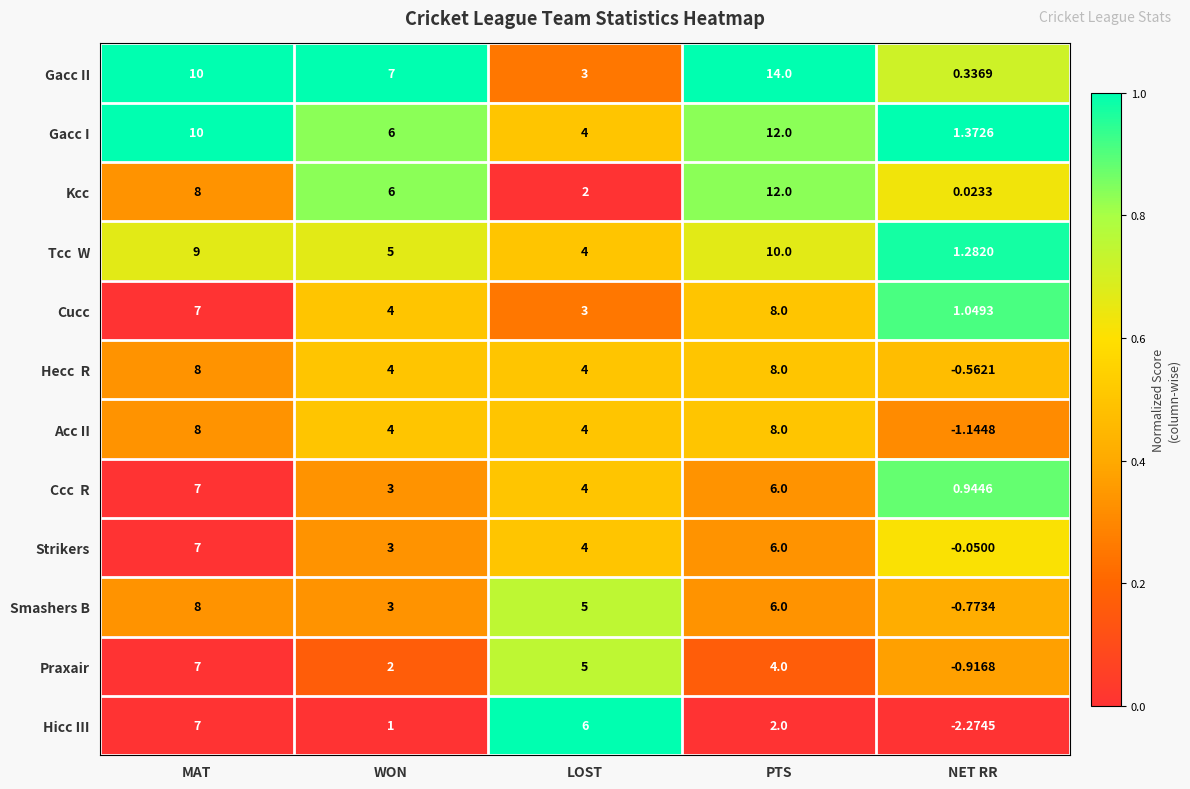

At which label does Gacc I reach its peak?

PTS